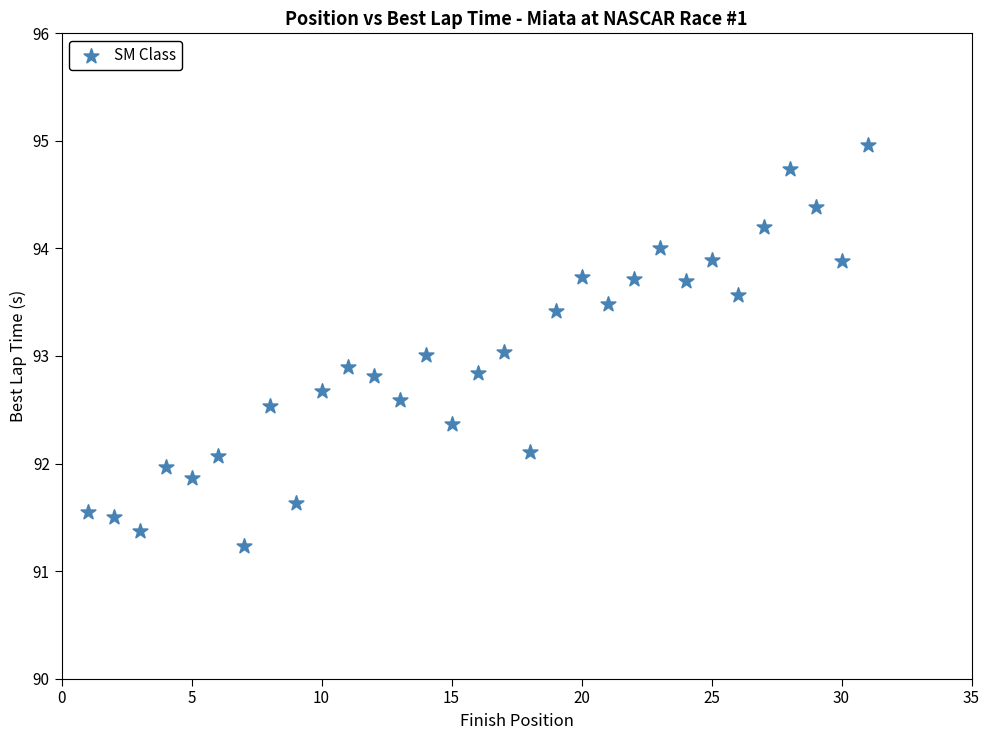

What is the range of Y values (max minus min)?

3.7